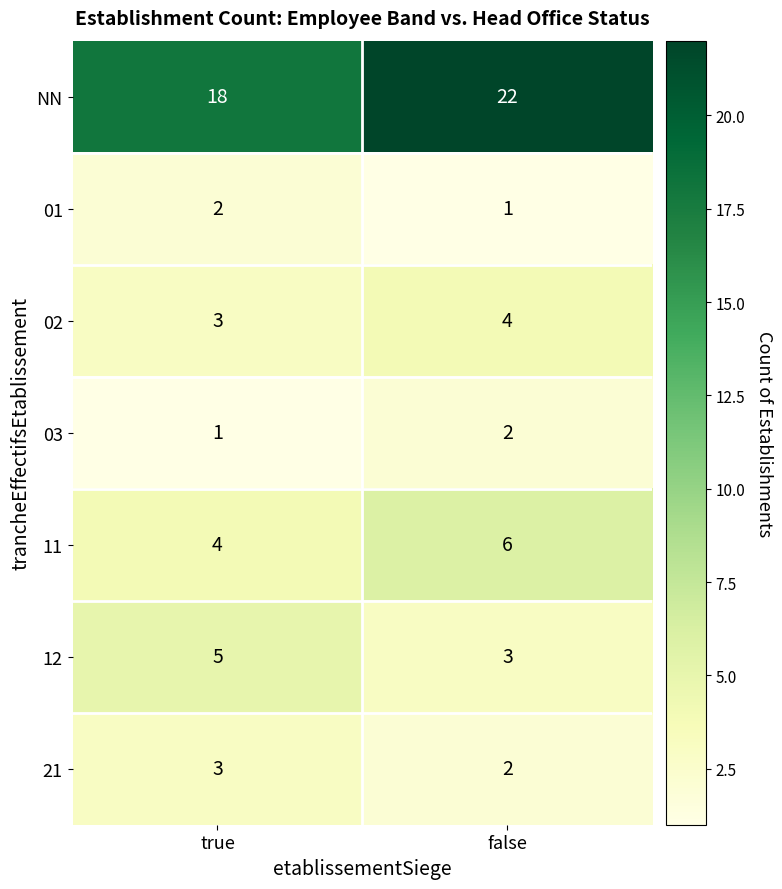

What is the difference between the highest and lowest values at true?

17